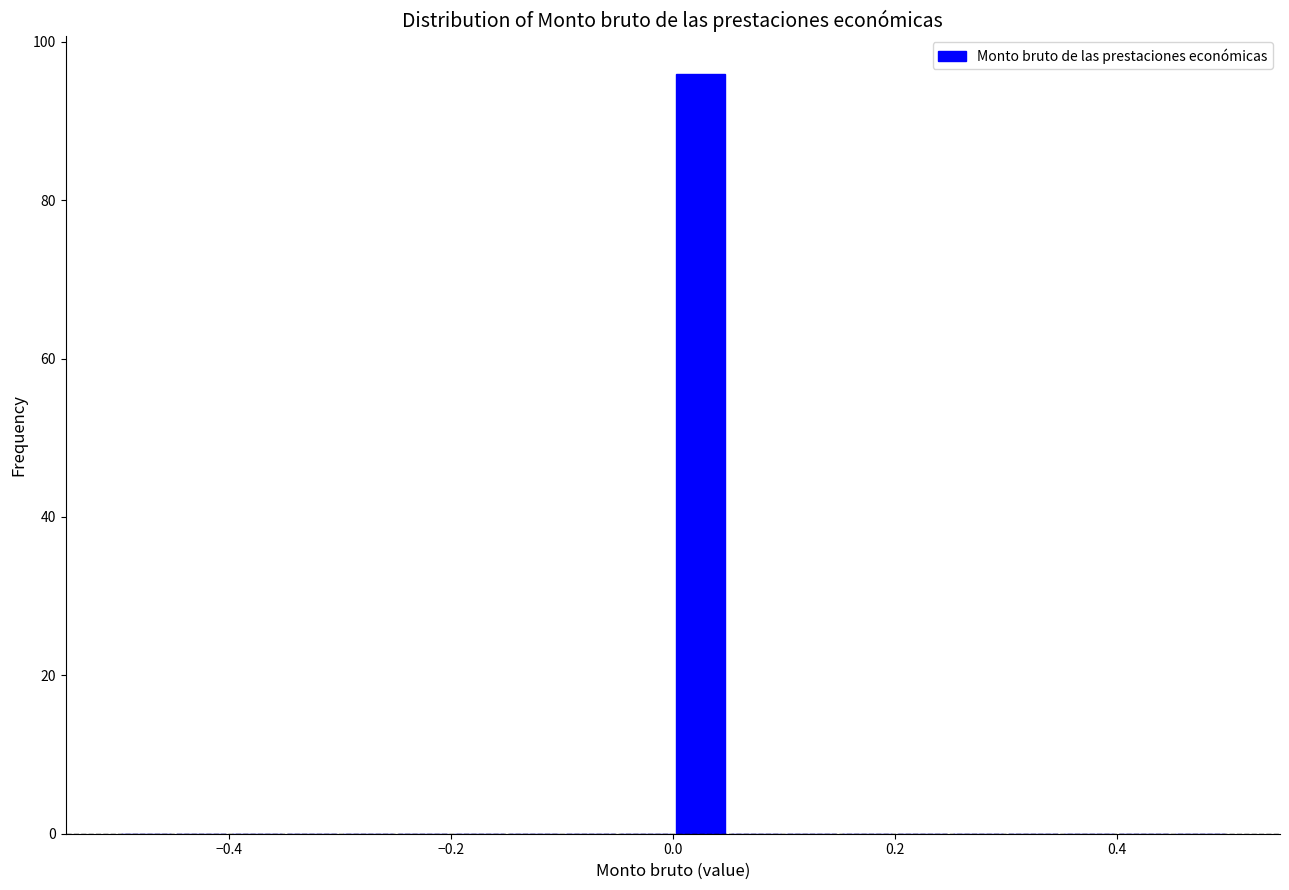

Around what value on the x-axis is the tallest bar? Give the approximate position of its centre, as read against the axis.

0.02